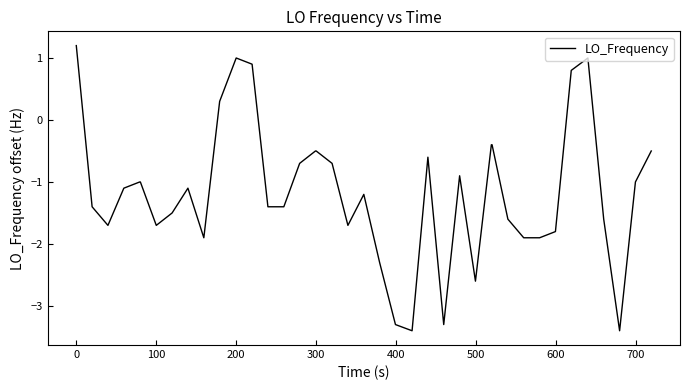

What is the difference between the maximum and minimum values?

4.6